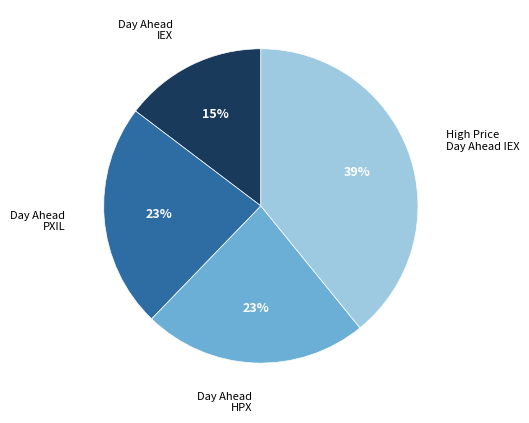

Is there a majority slice in this chart?

No